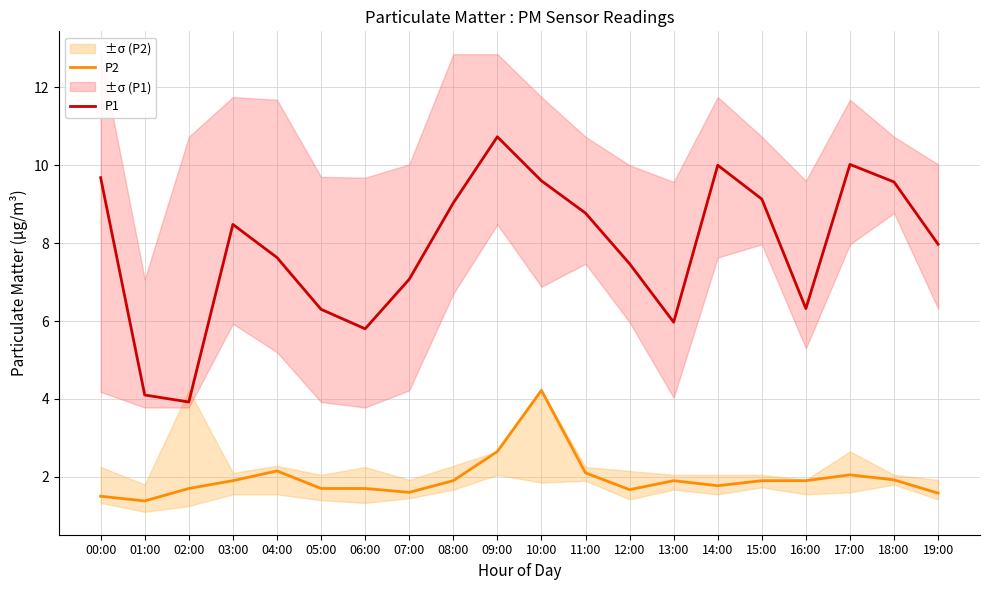

What is the difference between the maximum and minimum values in the P1 series?

6.8